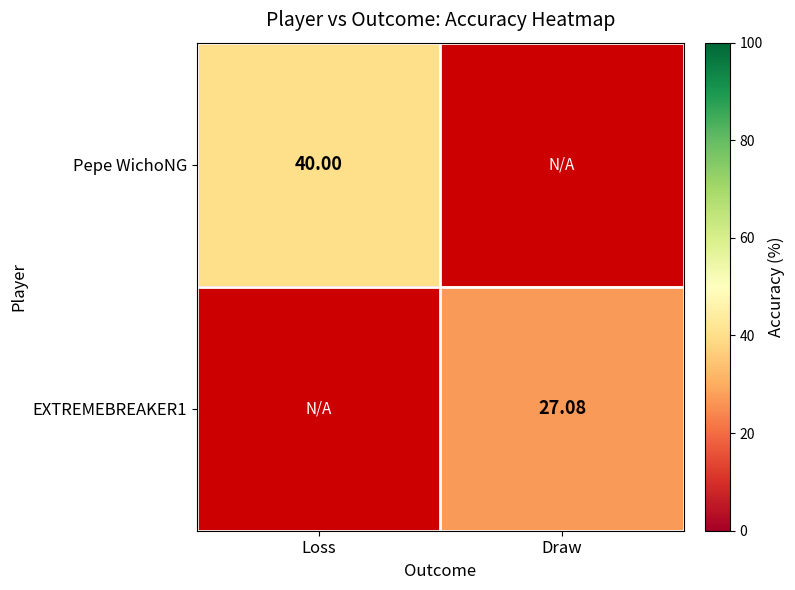

Which has a higher value, Loss or Draw?

Draw